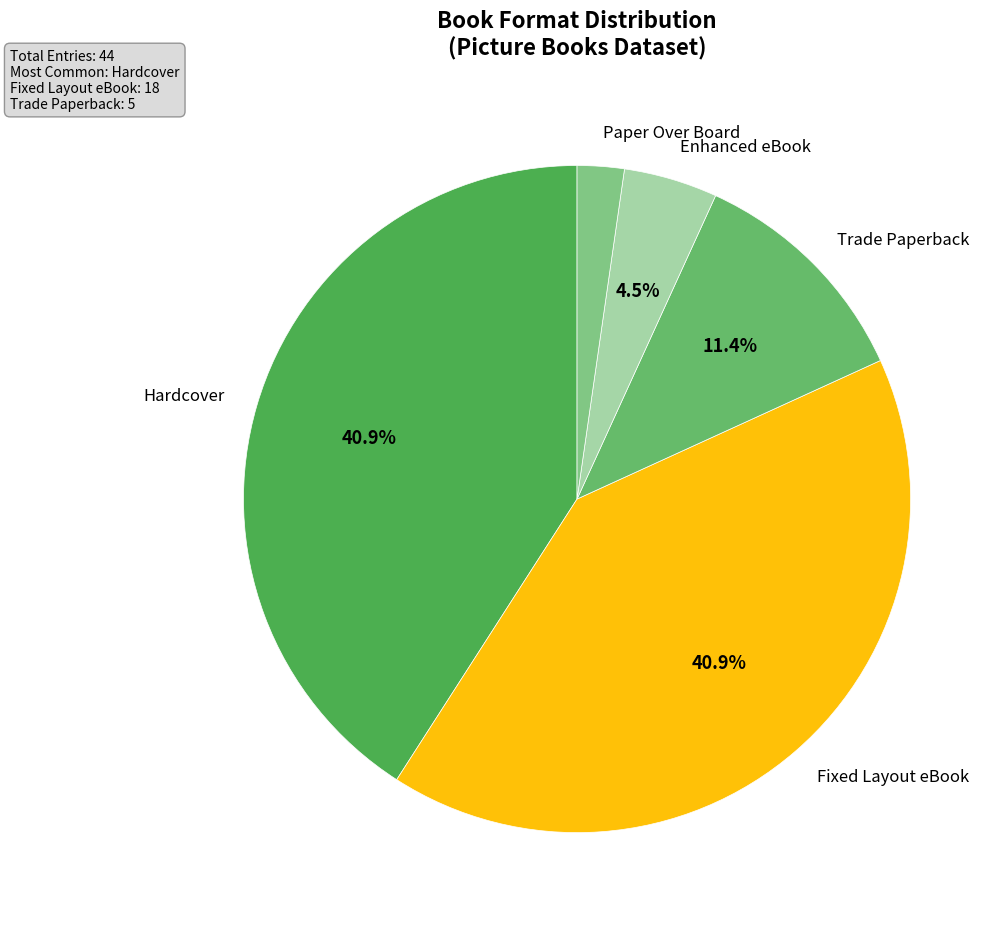

Count the number of slices in the pie.

5